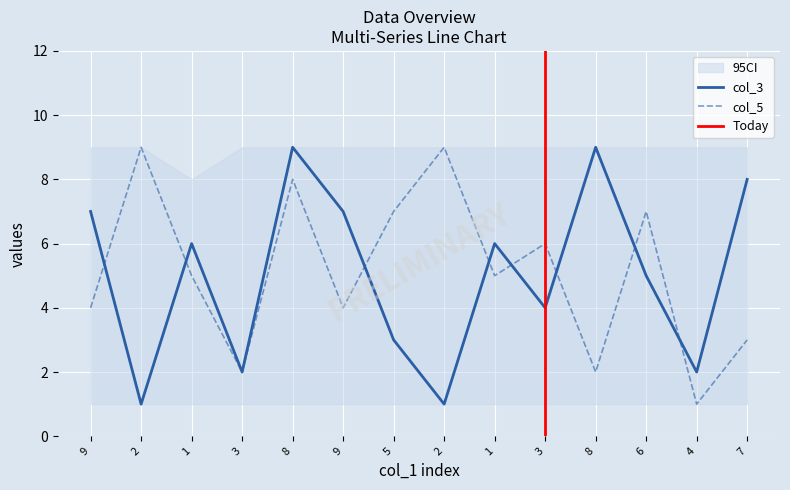

Which series changed the most between 5 and 8?

col_3